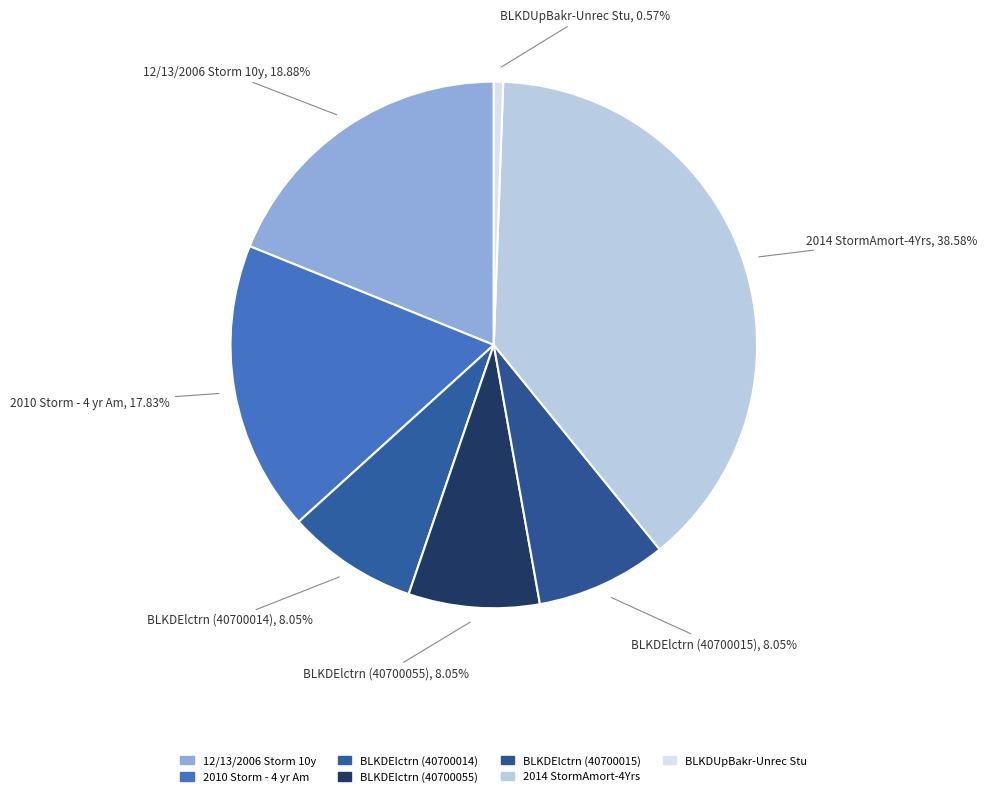

Is the sum of 2014 StormAmort-4Yrs and 2010 Storm - 4 yr Am greater than half?

Yes